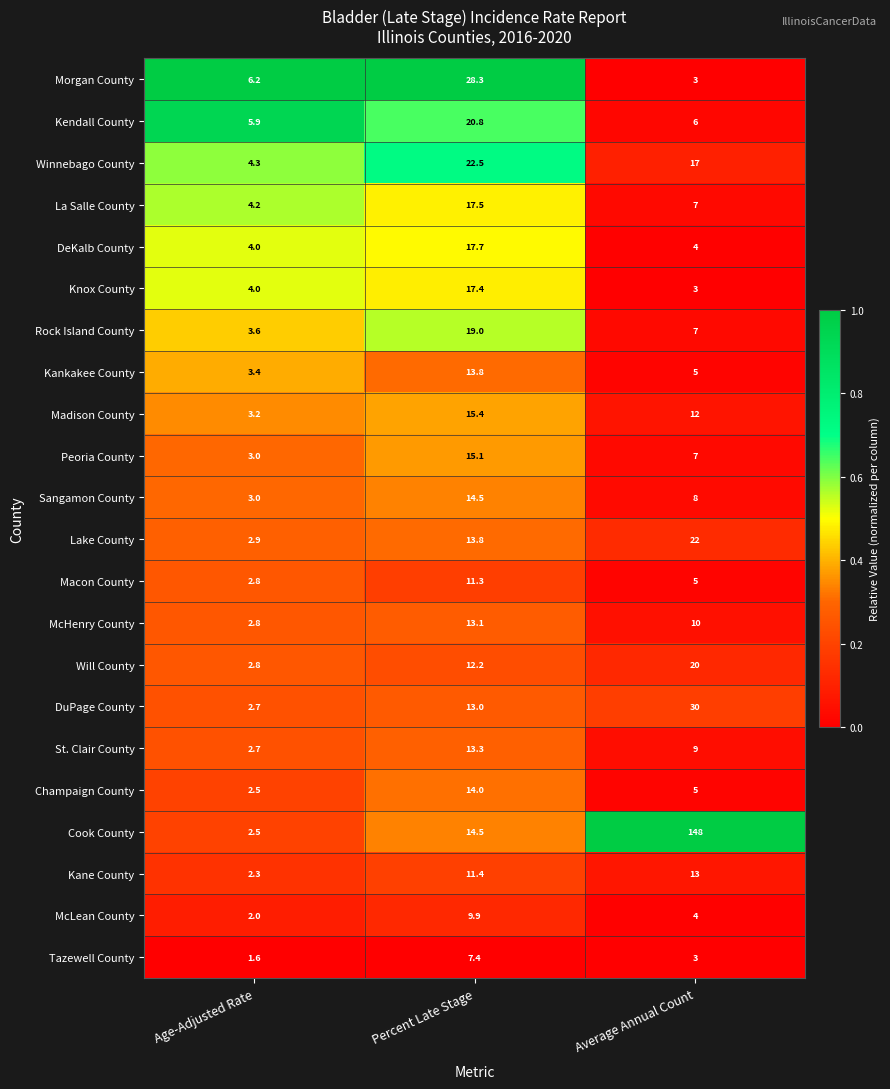

Which series changed the most between Percent Late Stage and Average Annual Count?

Cook County